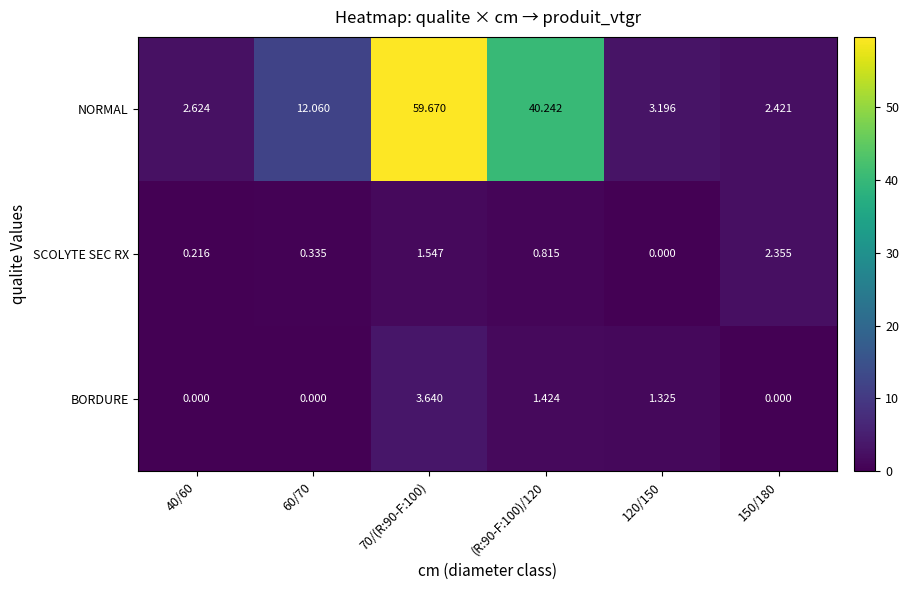

What is the difference between the highest and lowest values at (R:90-F:100)/120?

39.4